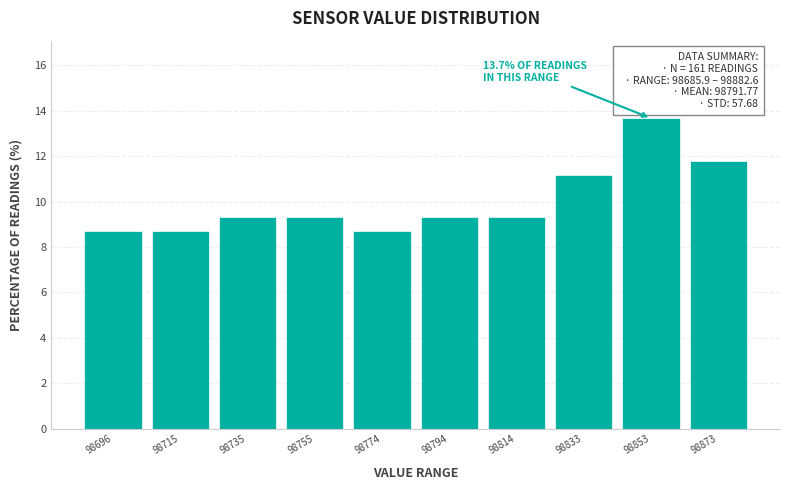

Over which range of the x-axis is the bar tallest?

98844 to 98862